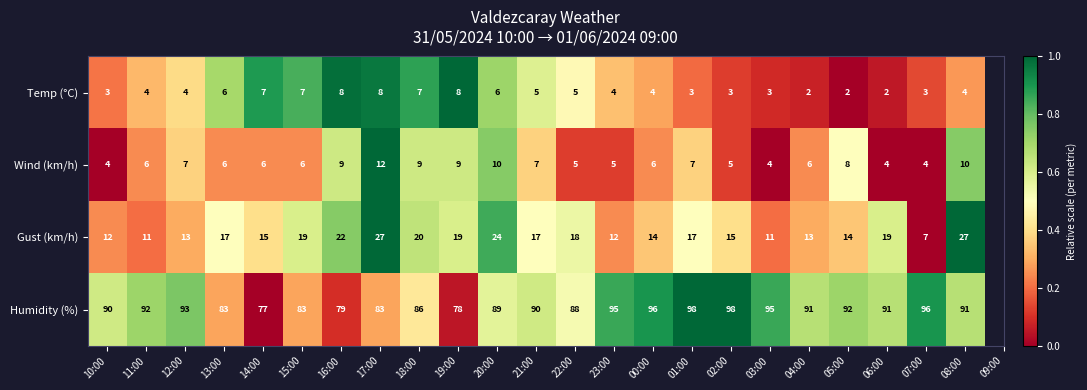

At which category is the sum across all series the highest?

08:00